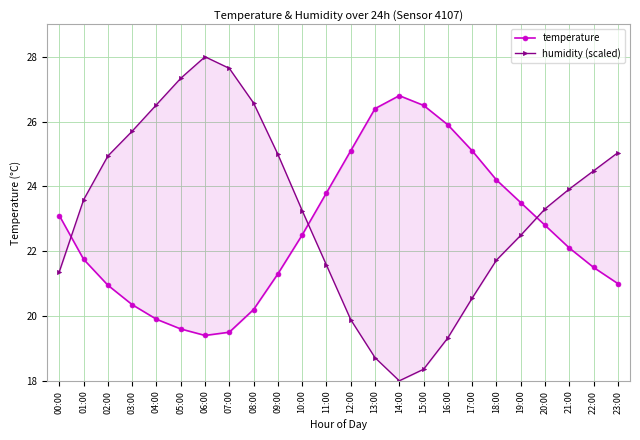

What is the average value of the humidity (scaled) series?

23.2